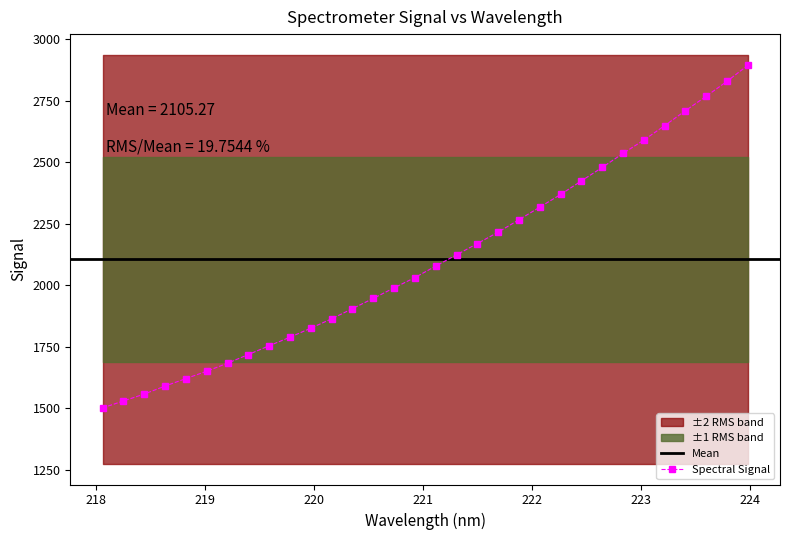

What position from the left is 221.4993?

19